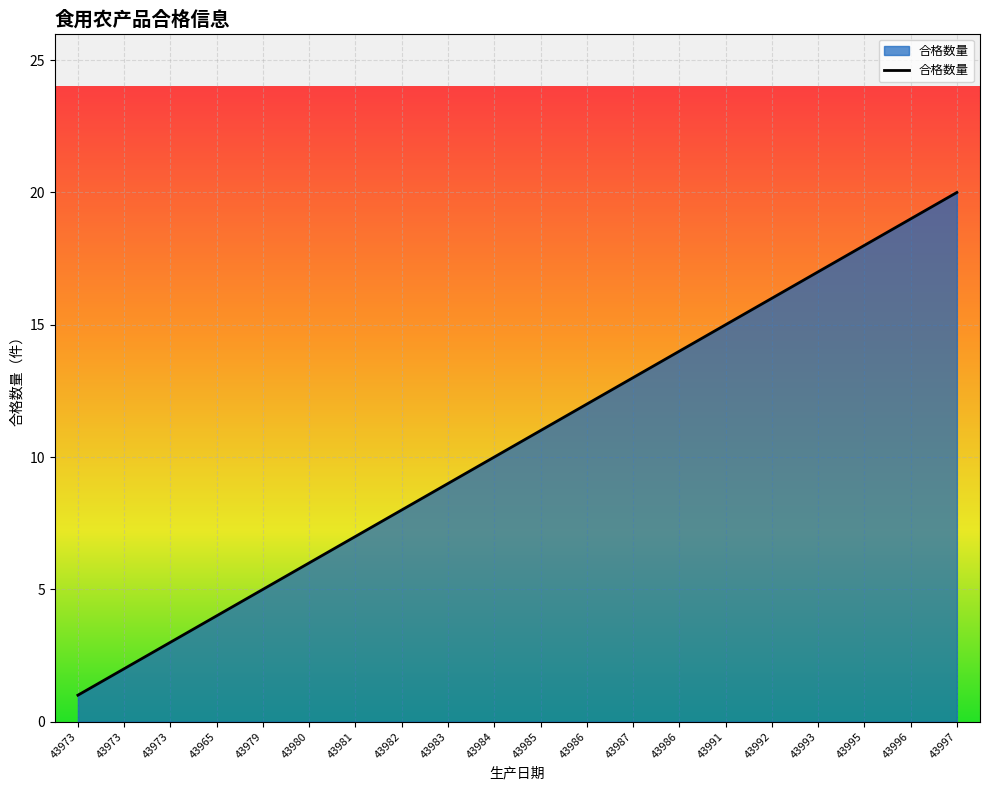

How many lines are shown in the chart?

1